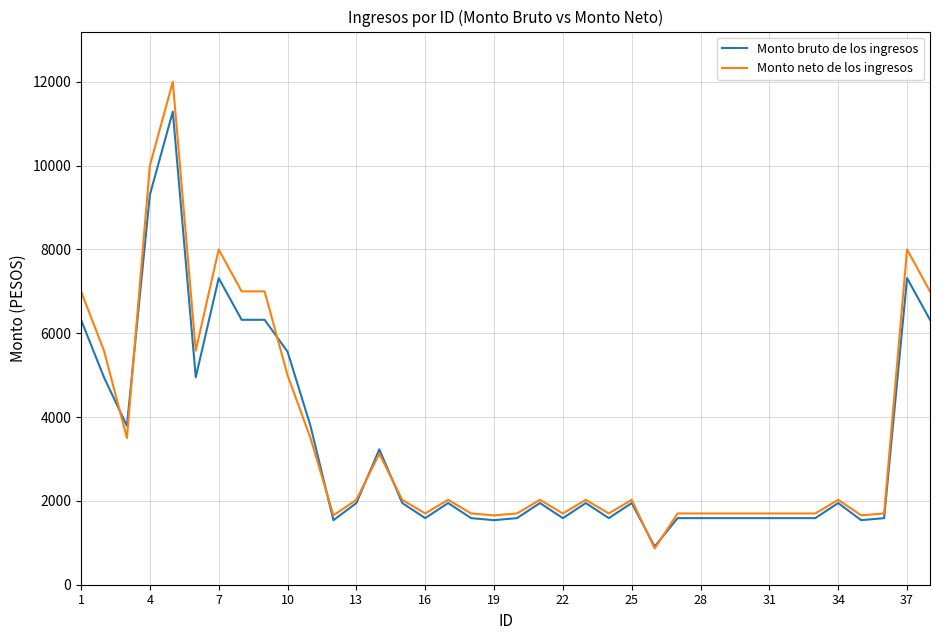

What is the maximum value shown in the chart?

12000.0